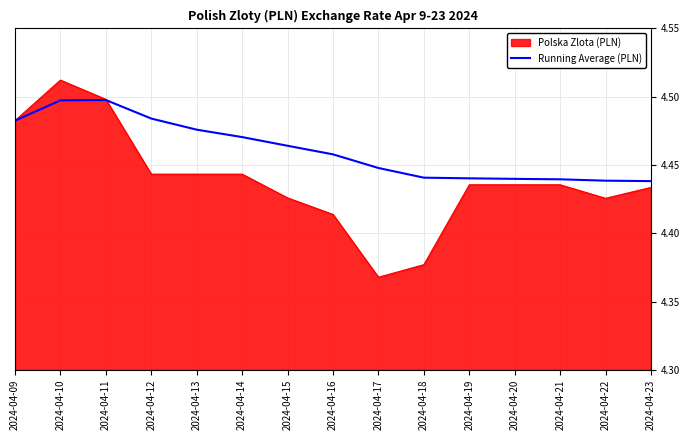

The Polska Zlota (PLN) series shows 2.4 at 2024-04-09. True or false?

False